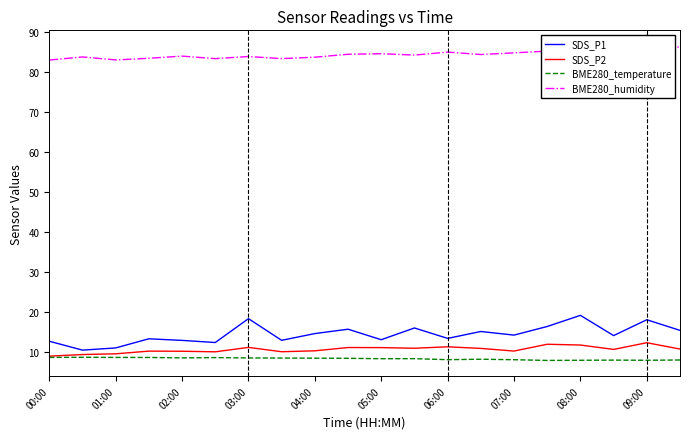

What is the lowest value of the SDS_P2 series?

9.1